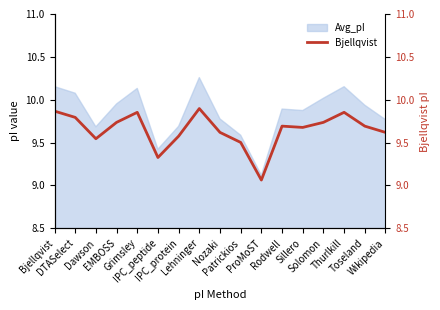

At which category does the chart reach its peak across all series?

Lehninger